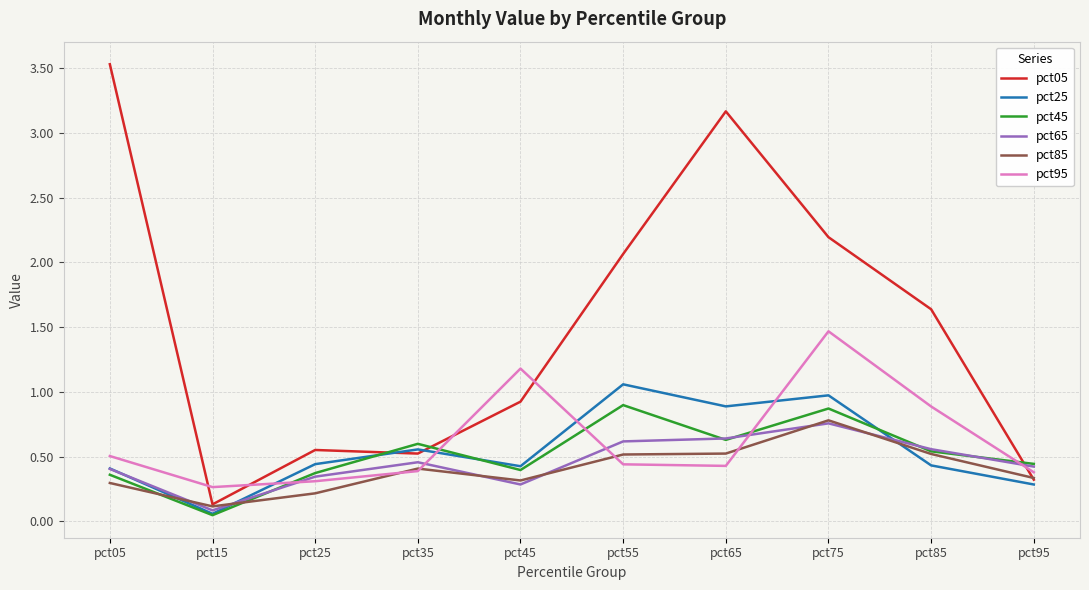

What is the spread (max minus min) of values at pct55?

1.6